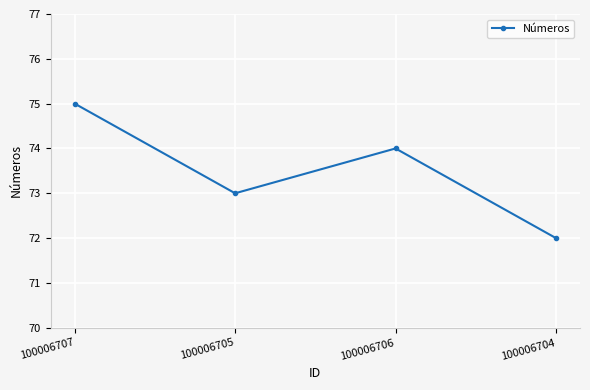

Reading left to right, extract all data points from this chart.

75	73	74	72